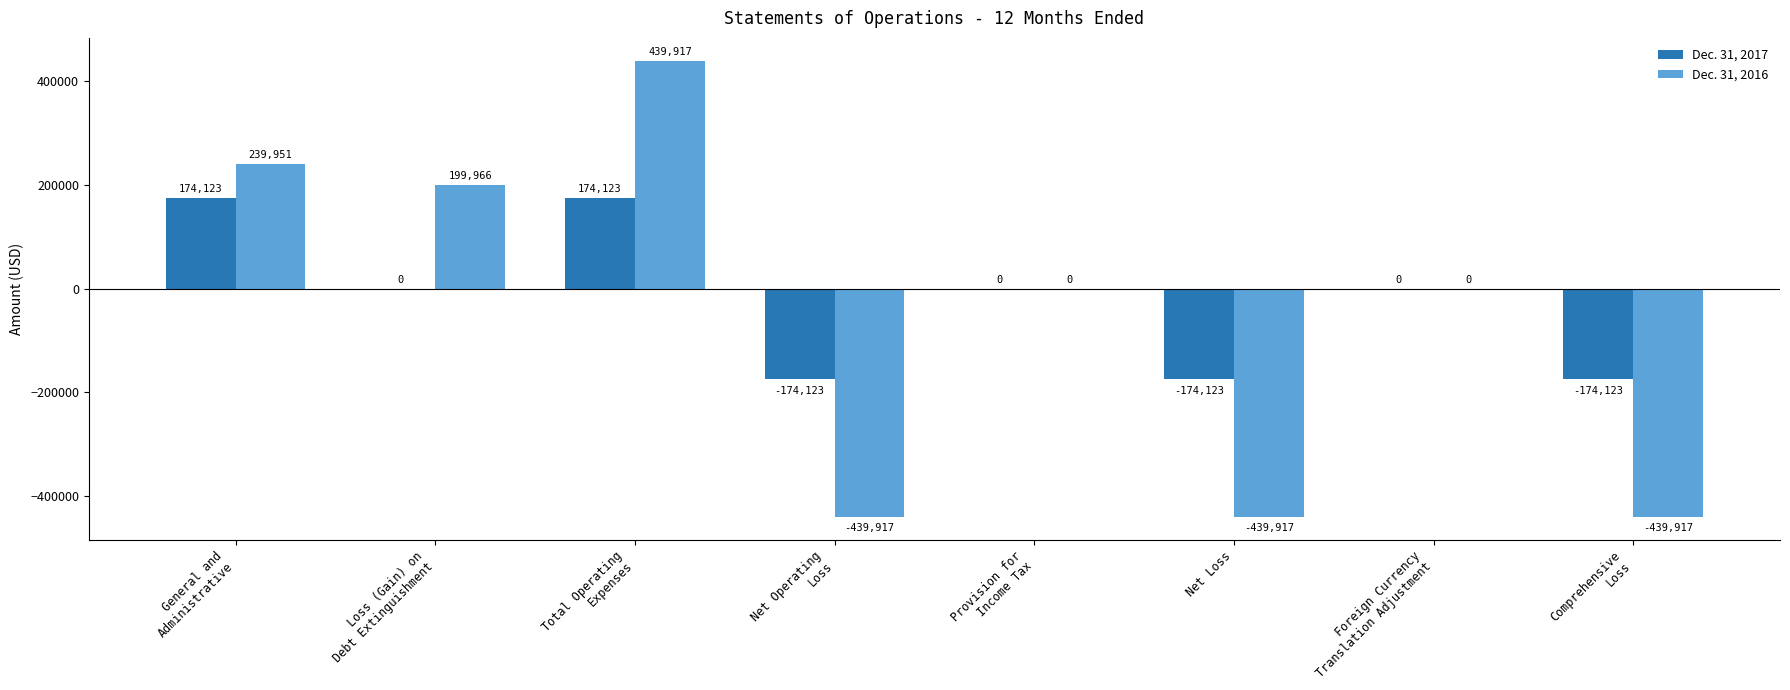

Reading left to right, extract all data points from this chart.

Dec. 31, 2017: 174123	0	174123	-174123	0	-174123	0	-174123
Dec. 31, 2016: 239951	199966	439917	-439917	0	-439917	0	-439917